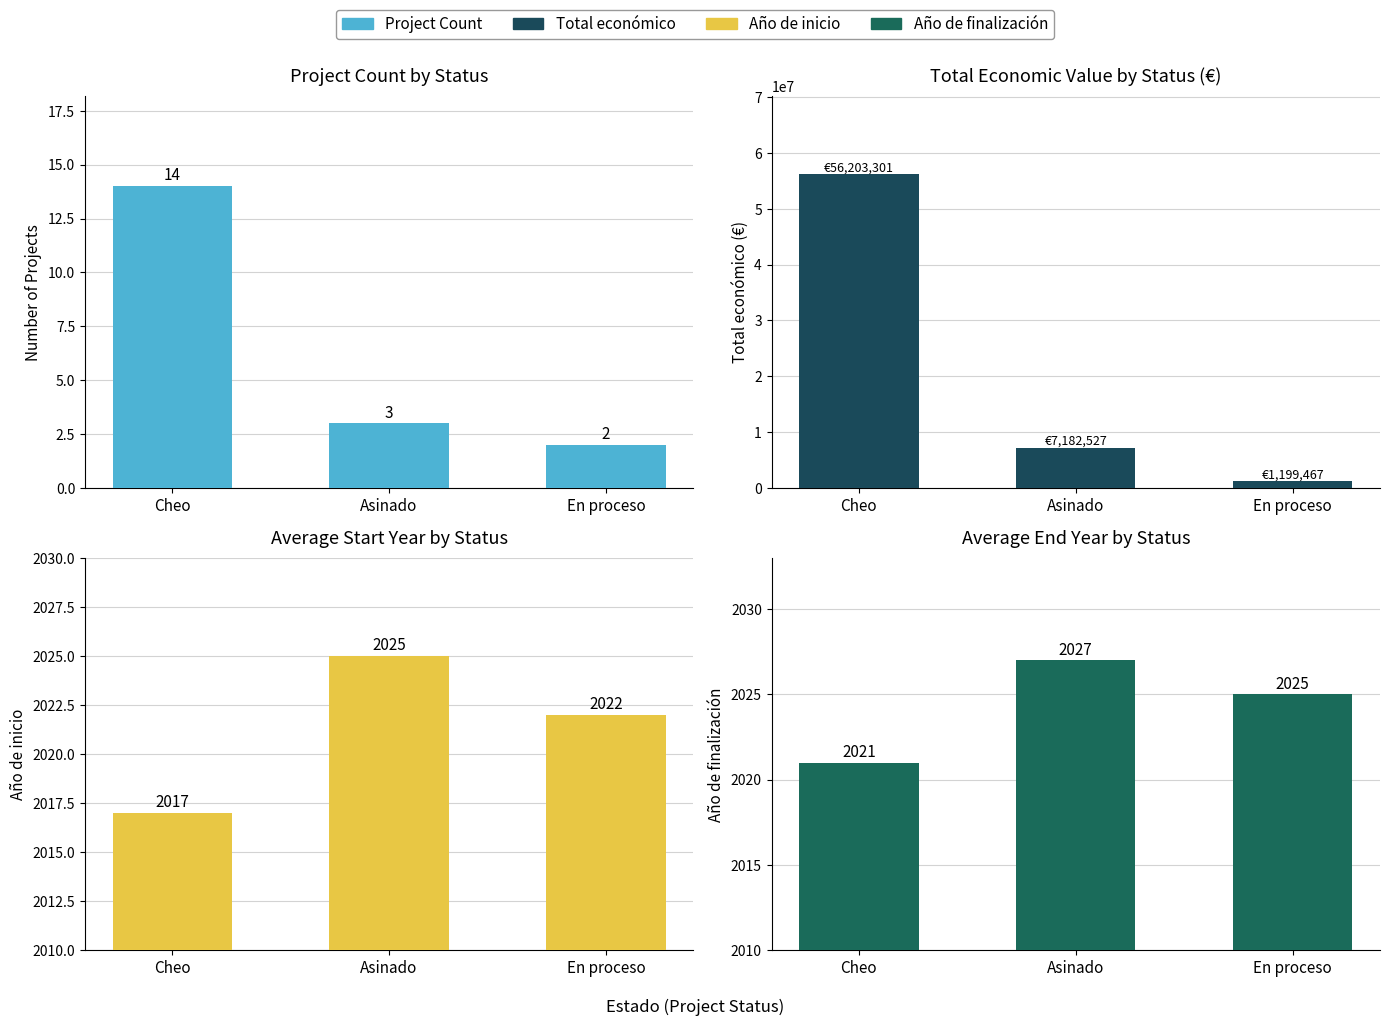

The Total económico series shows 1199467 at En proceso. True or false?

True